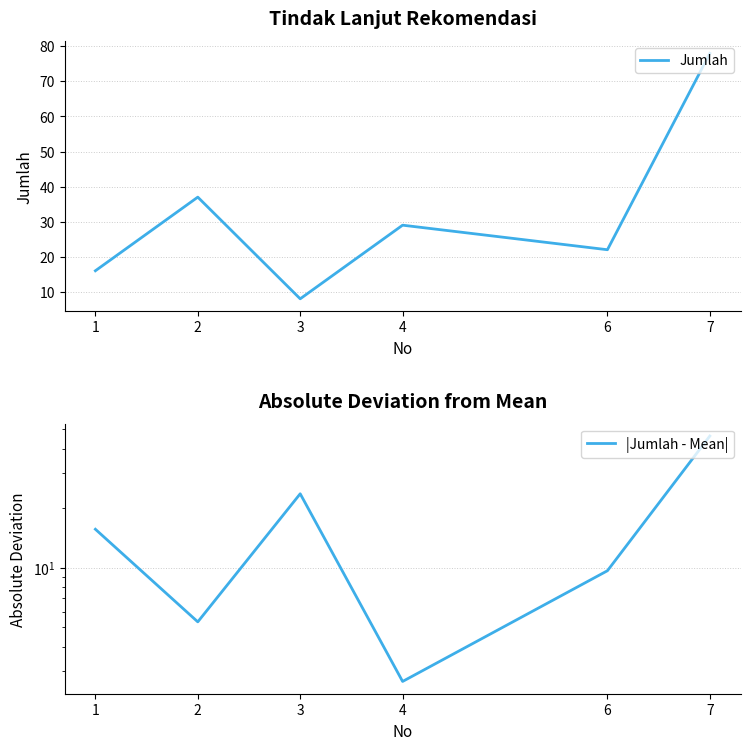

At how many categories does at least one series exceed 67?

1